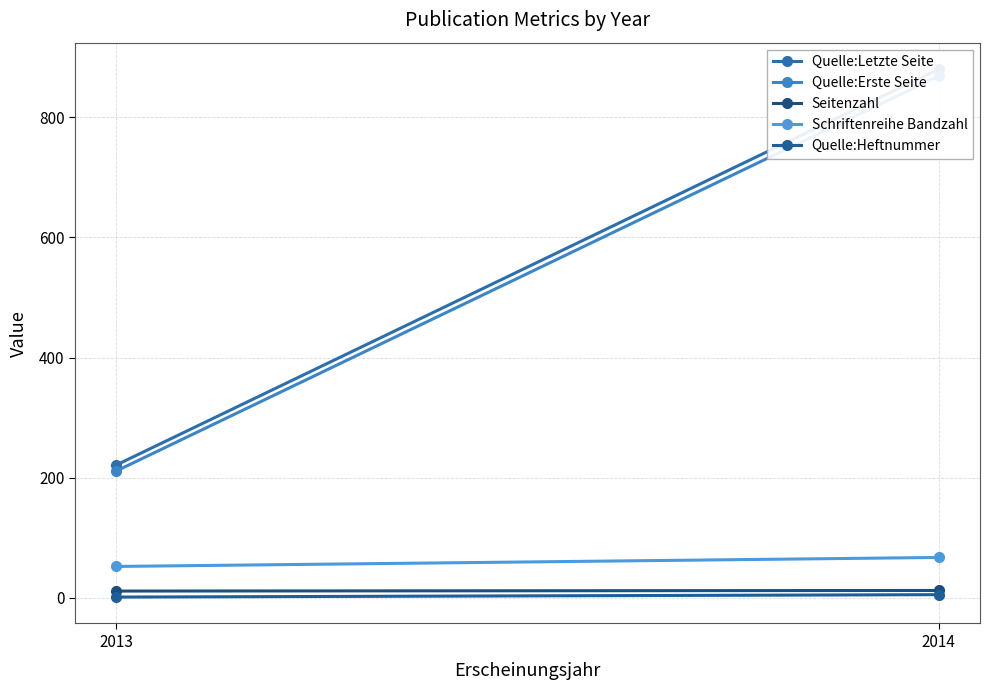

List the series in order of their peak value, highest first.

Quelle:Letzte Seite, Quelle:Erste Seite, Schriftenreihe Bandzahl, Seitenzahl, Quelle:Heftnummer